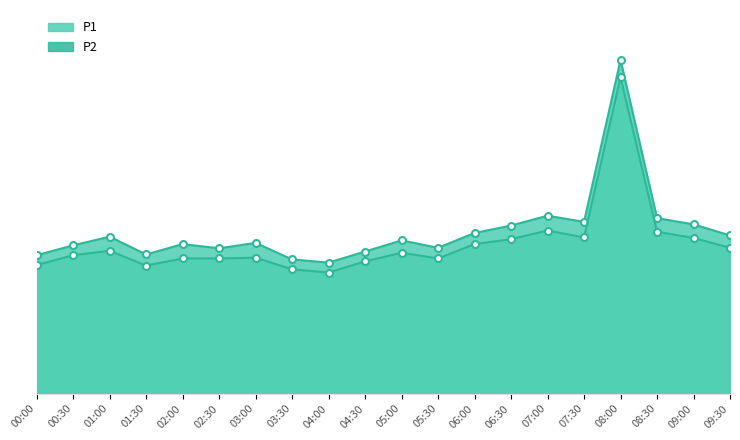

What is the highest value of the P2 series?

12.8